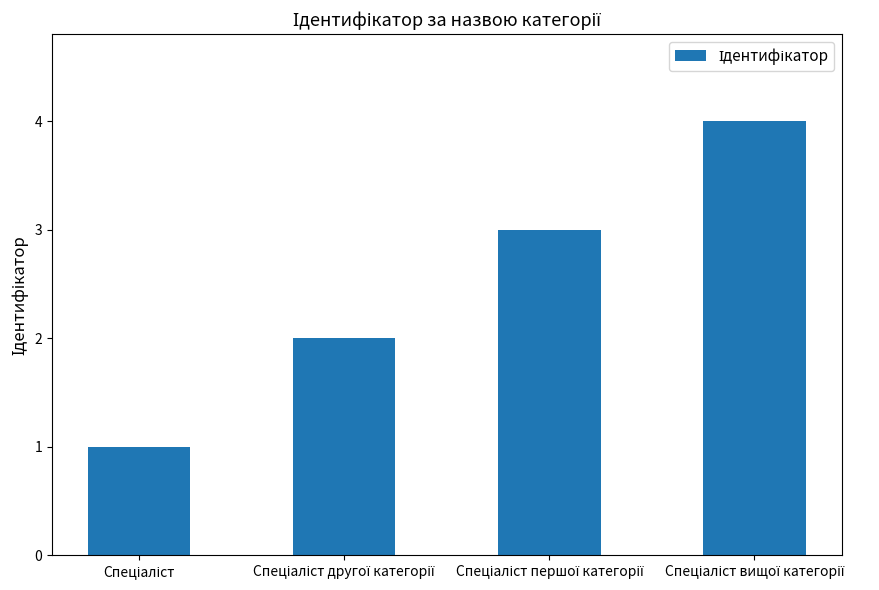

What is the difference between the maximum and minimum values?

3